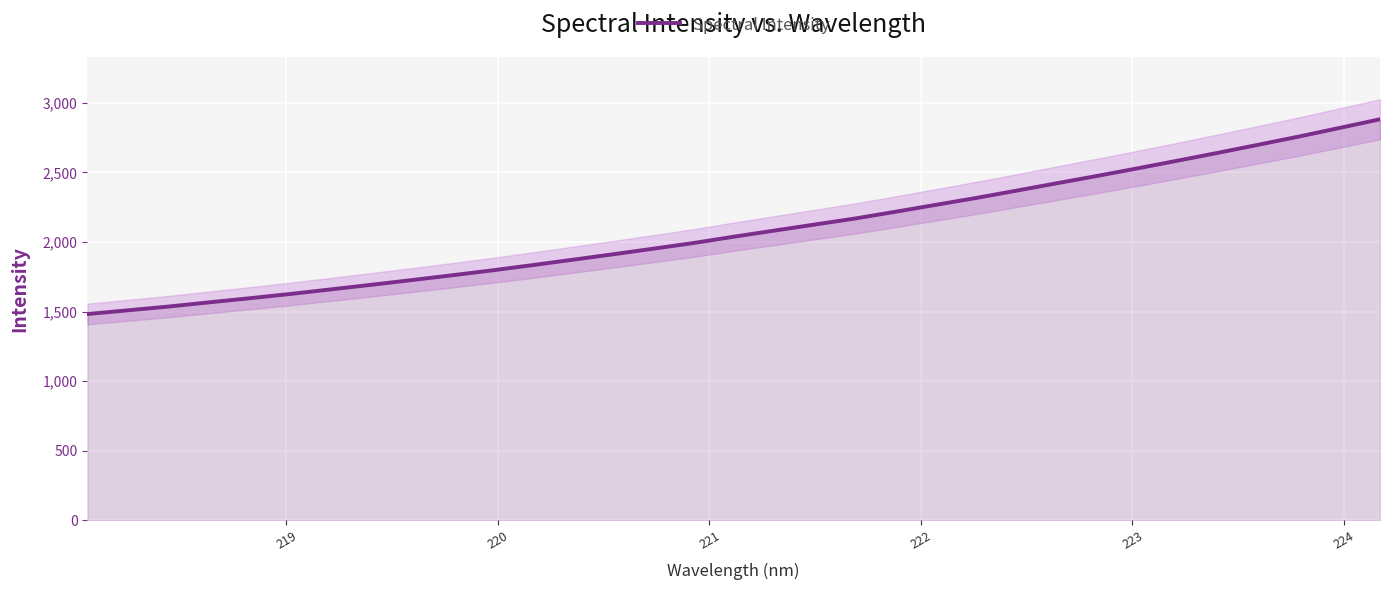

What is the maximum value for Spectral Intensity?

2882.3